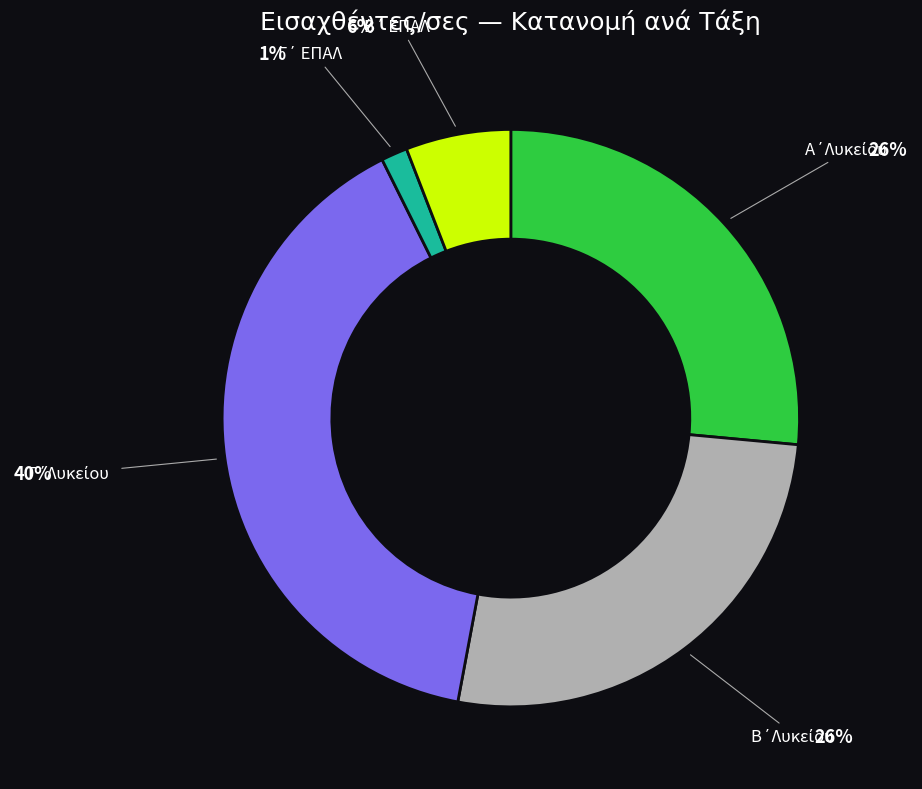

Is there any slice that represents more than half of the pie?

No